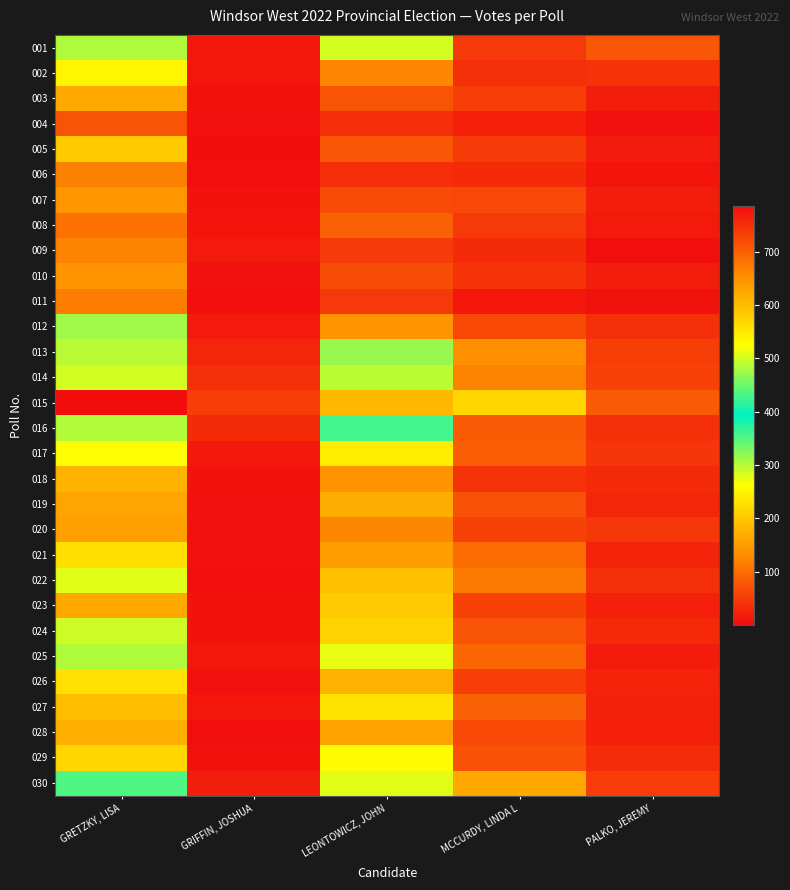

What is the total value across all series at GRIFFIN, JOSHUA?

382